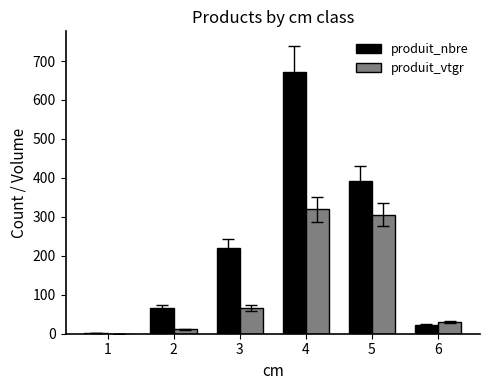

Which series has the largest total across all categories?

produit_nbre